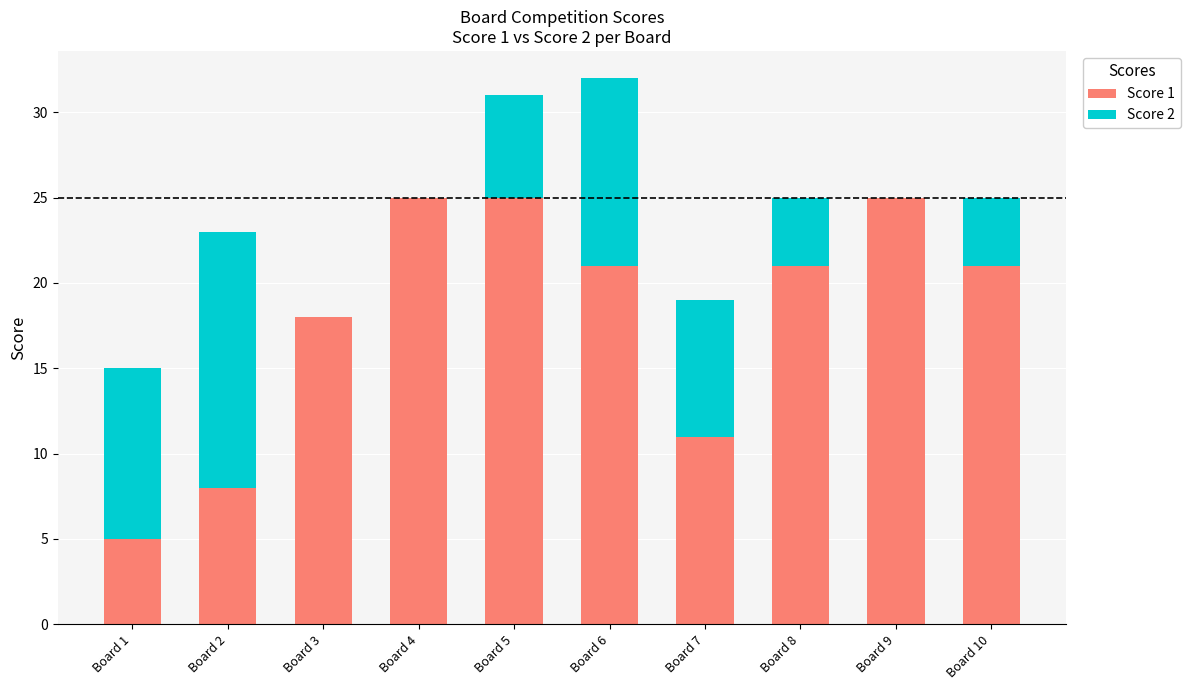

True or false: Score 1 has a value of 10 at Board 3.

False